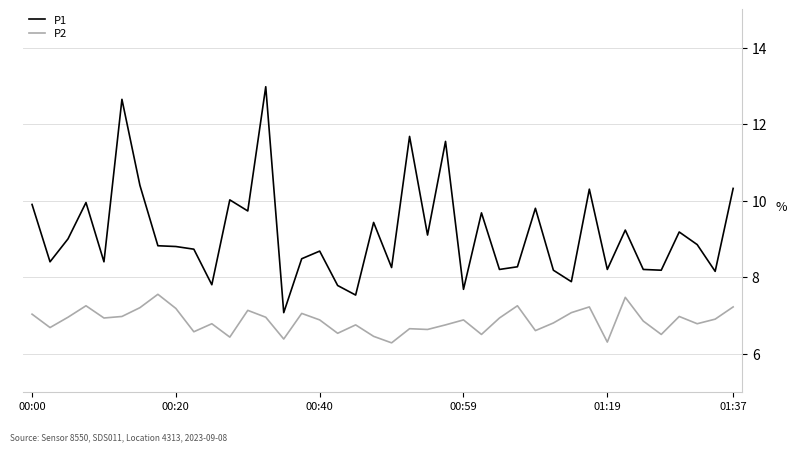

Which series has the largest total across all categories?

P1